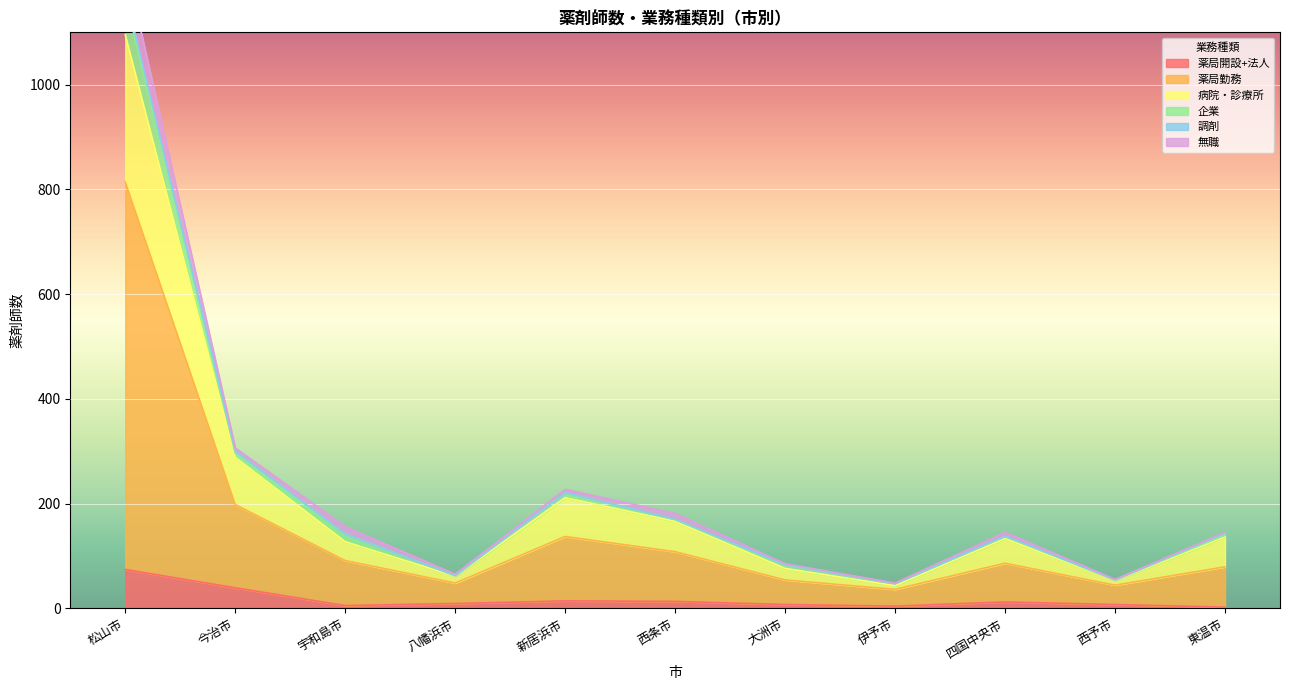

What is the label of the 1st point from the right?

東温市